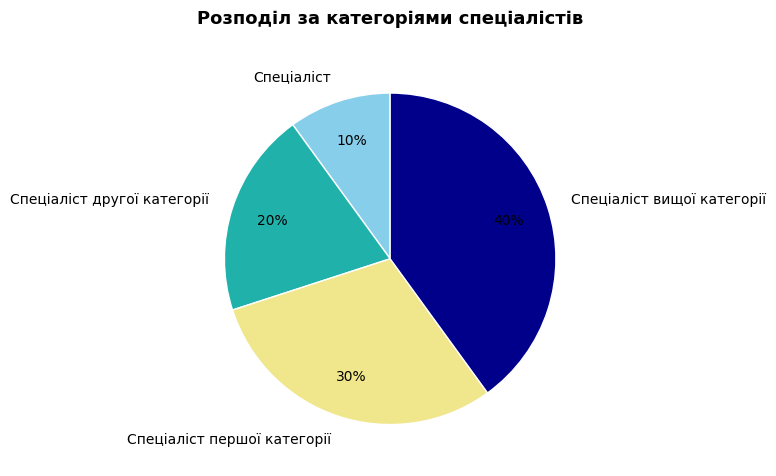

True or false: Спеціаліст першої категорії accounts for 25% of the total.

False